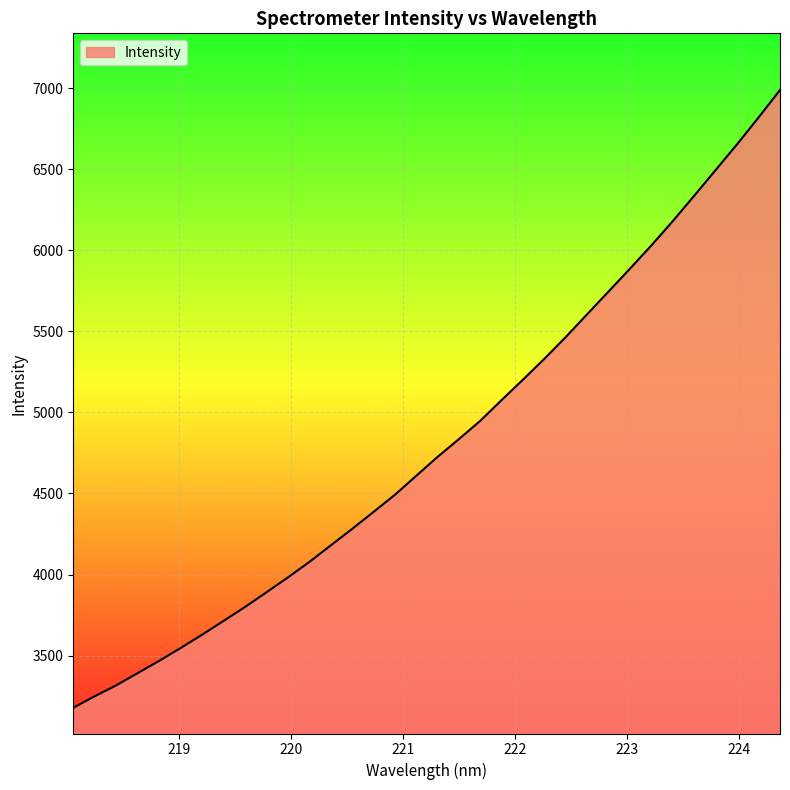

What is the greatest value displayed?

6989.1